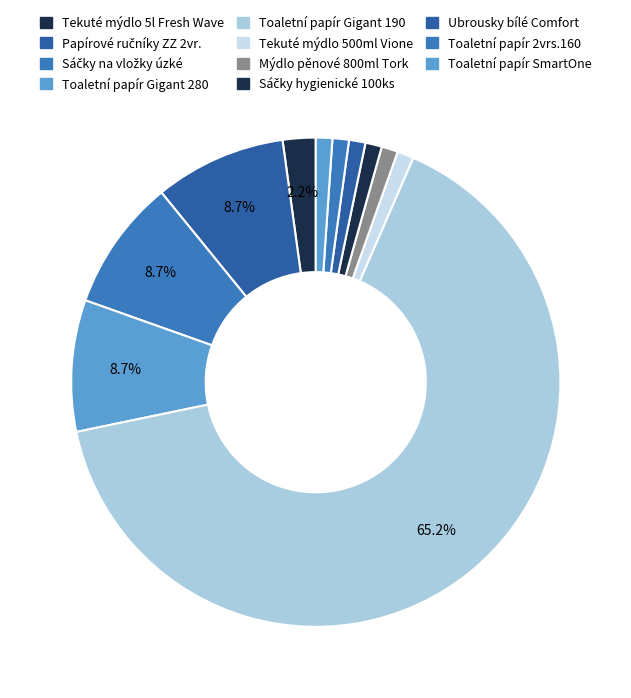

What is the total percentage of Toaletní papír 2vrs.160 and Toaletní papír Gigant 190?

66.3%